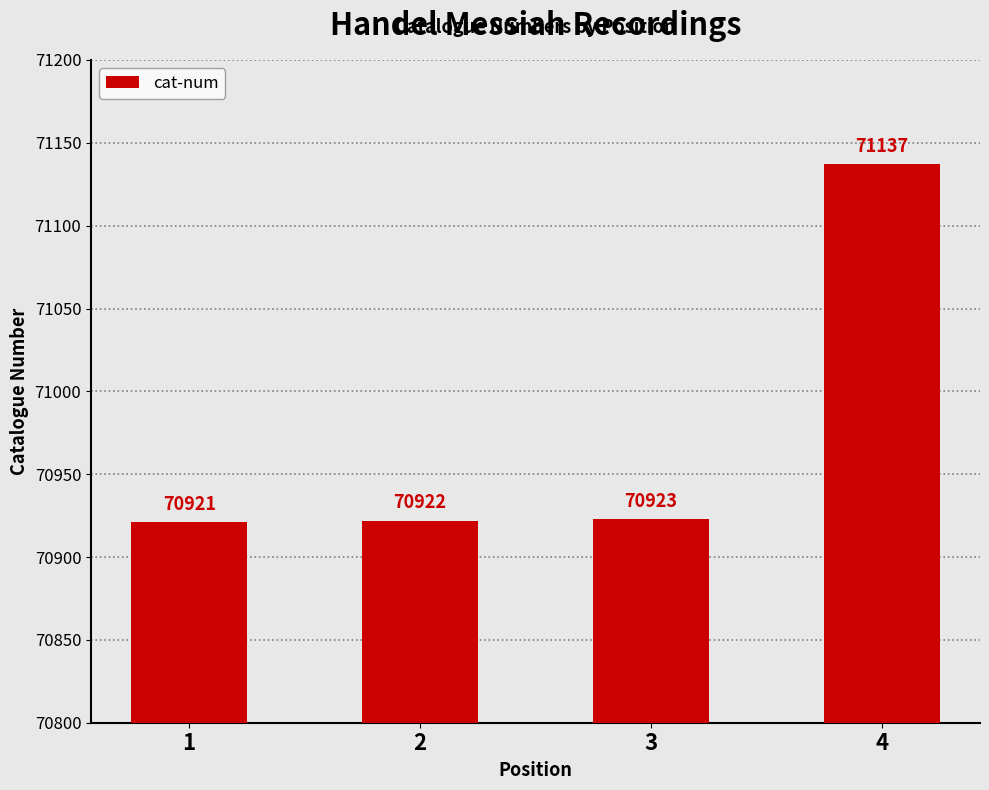

What value does the data have at 4, to the nearest 5?

71135